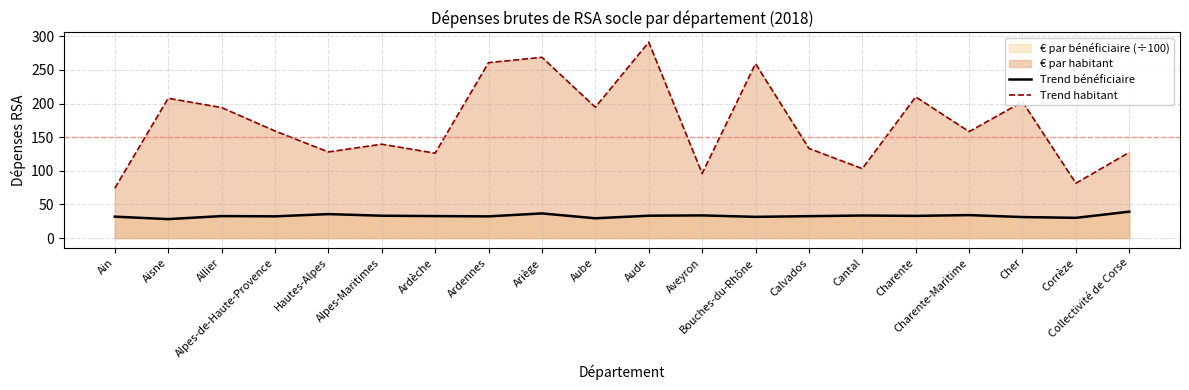

Rank the series by their average value, from lowest to highest.

Trend bénéficiaire, Trend habitant